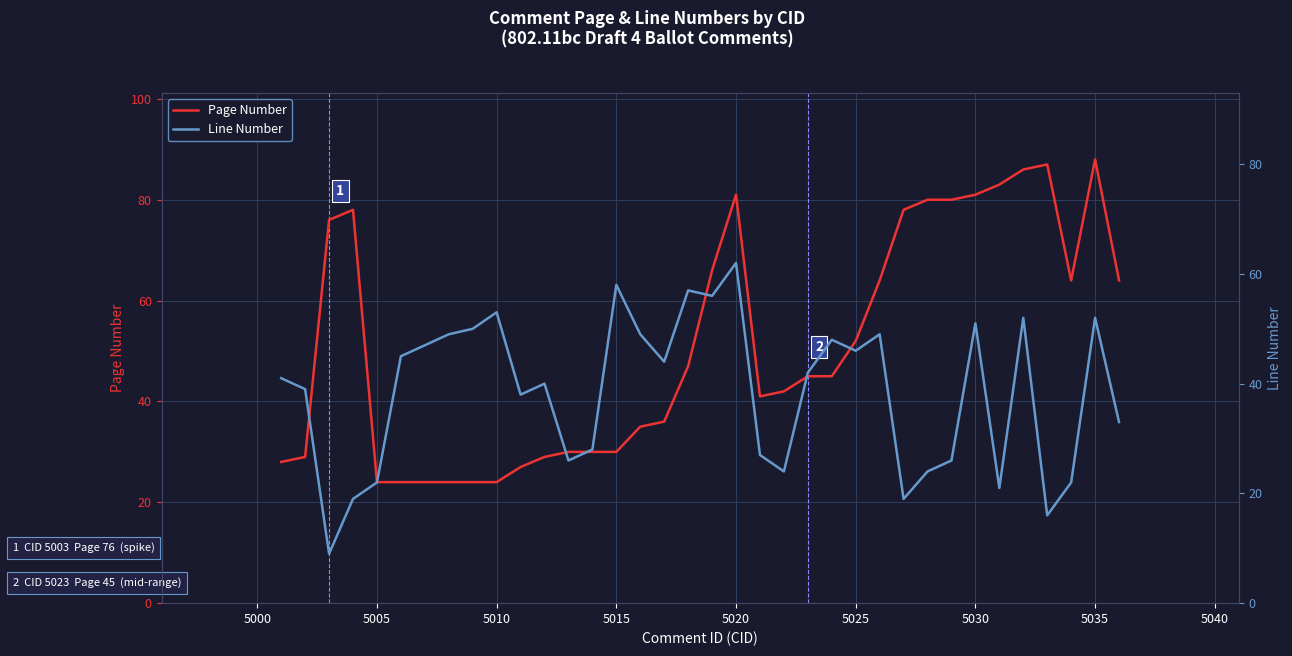

What is the maximum value shown in the chart?

88